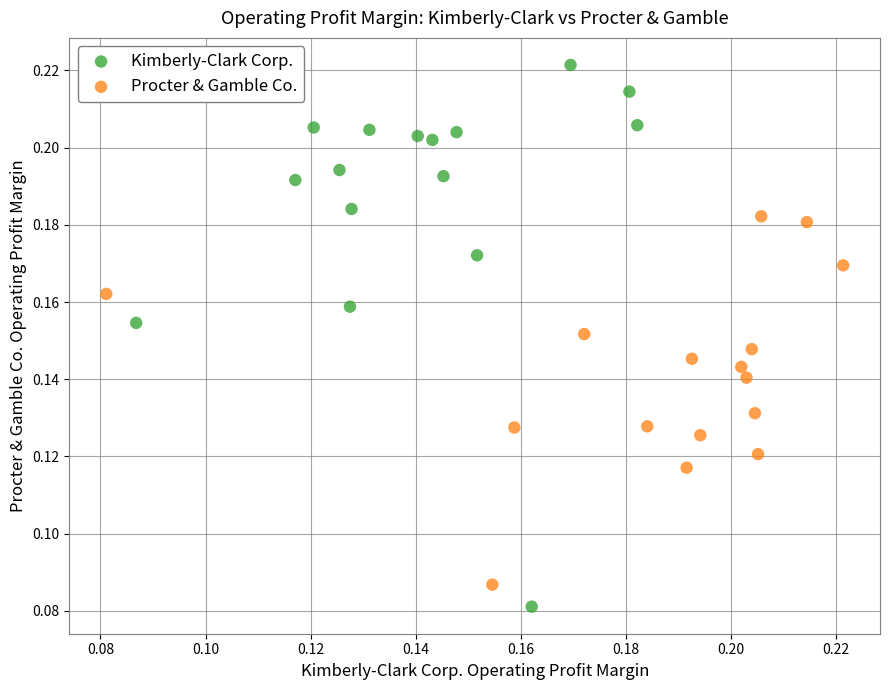

Which series contains the highest Y value?

Kimberly-Clark Corp.